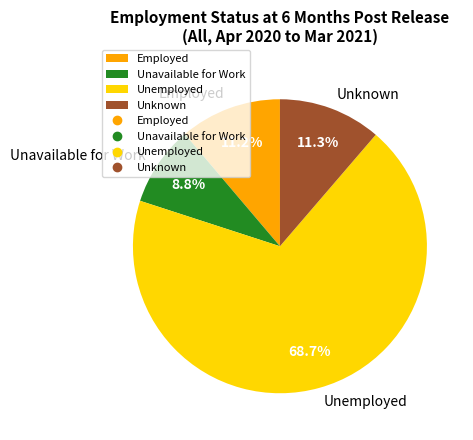

What percentage is NOT represented by Employed?

88.8%